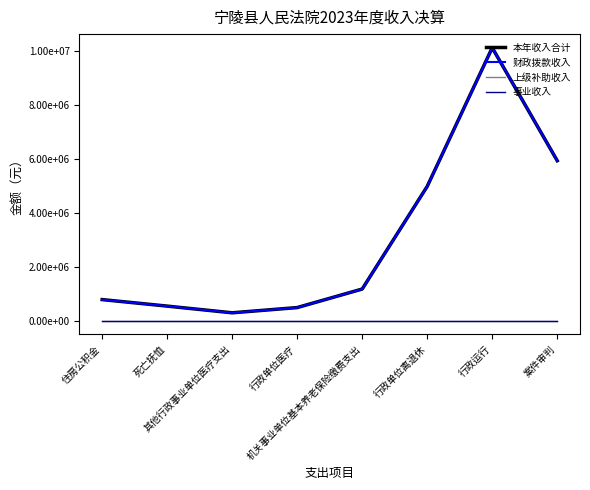

Does the chart display data point markers on the line(s)?

No